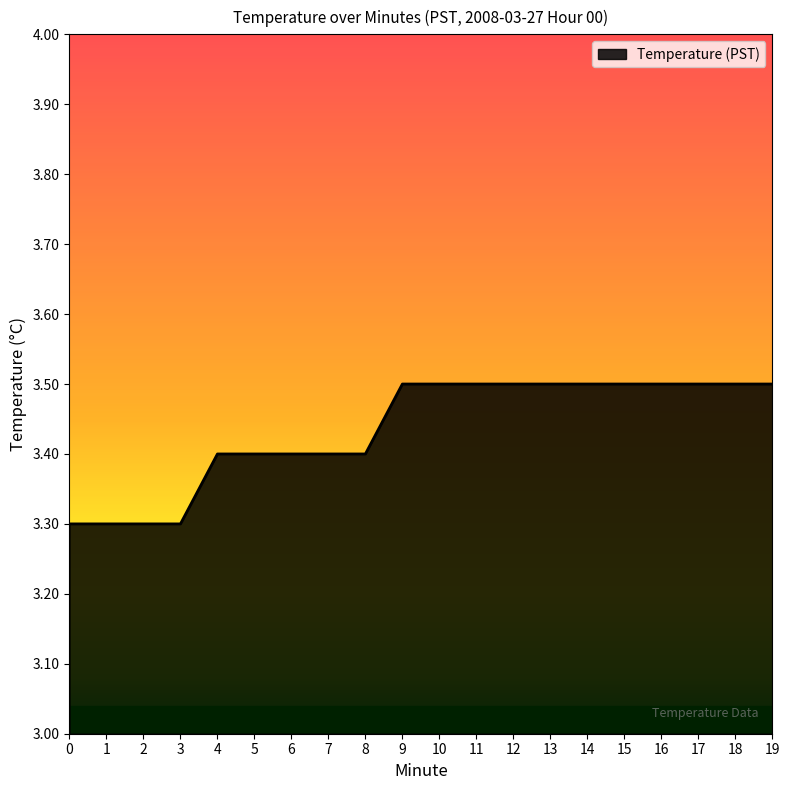

Read the value at 3.

3.3